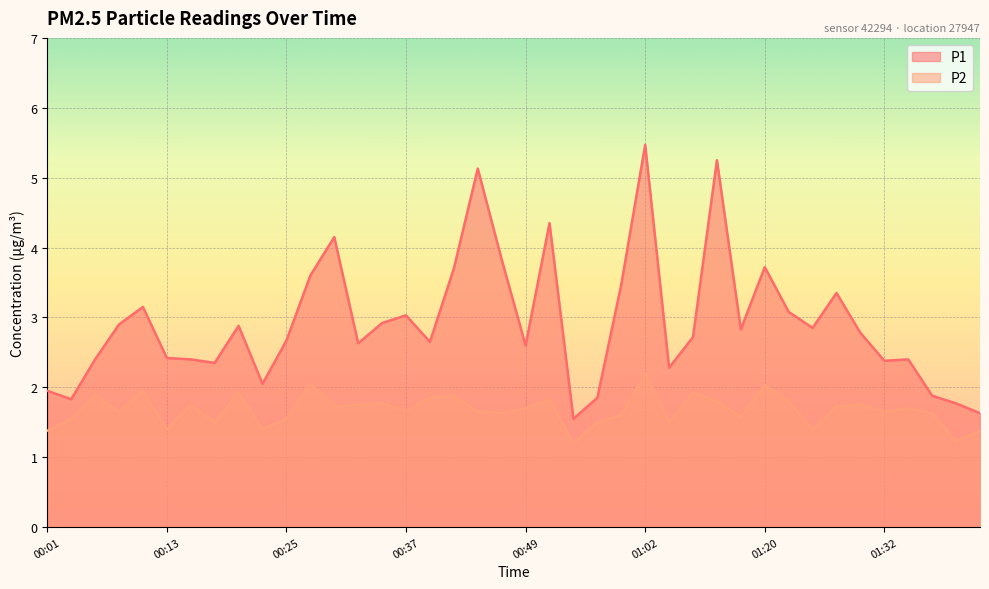

What is the average value of the P1 series?

2.9